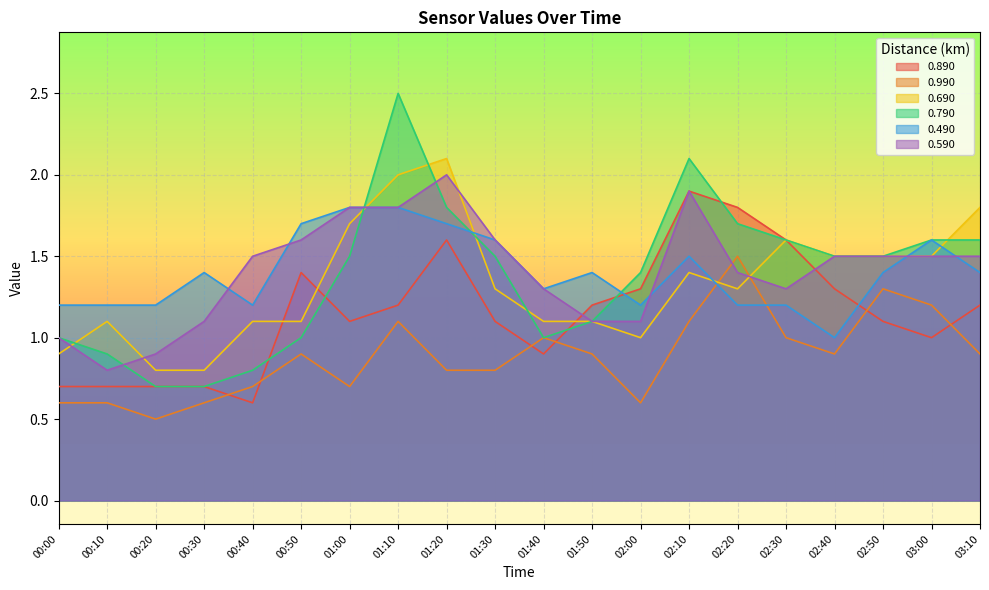

What is the approximate value of 0.490 at 01:00?

1.8